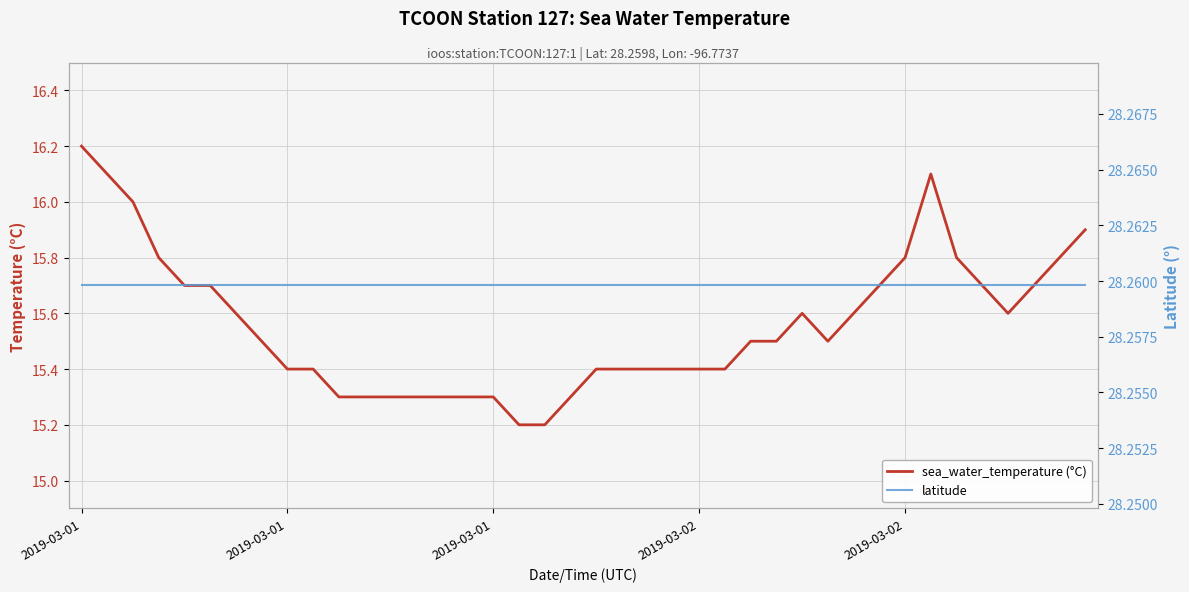

Which series has the widest spread of values?

sea_water_temperature (°C)